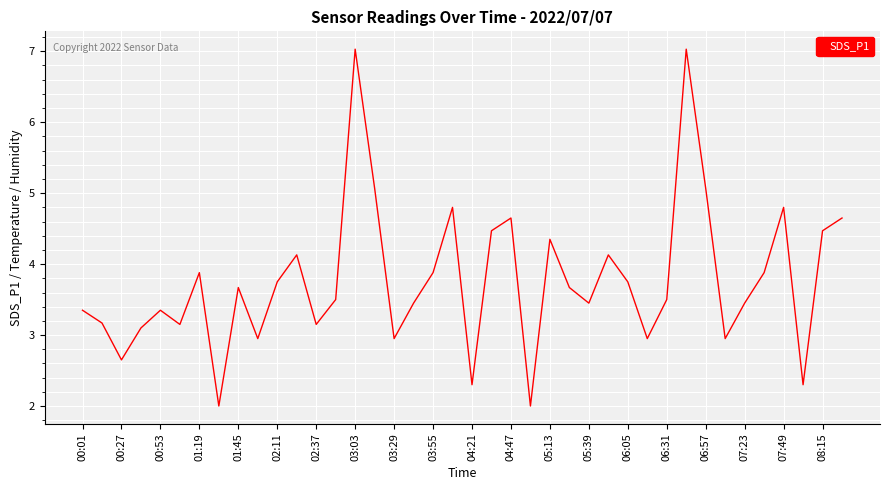

What is the difference between the maximum and minimum values?

5.0